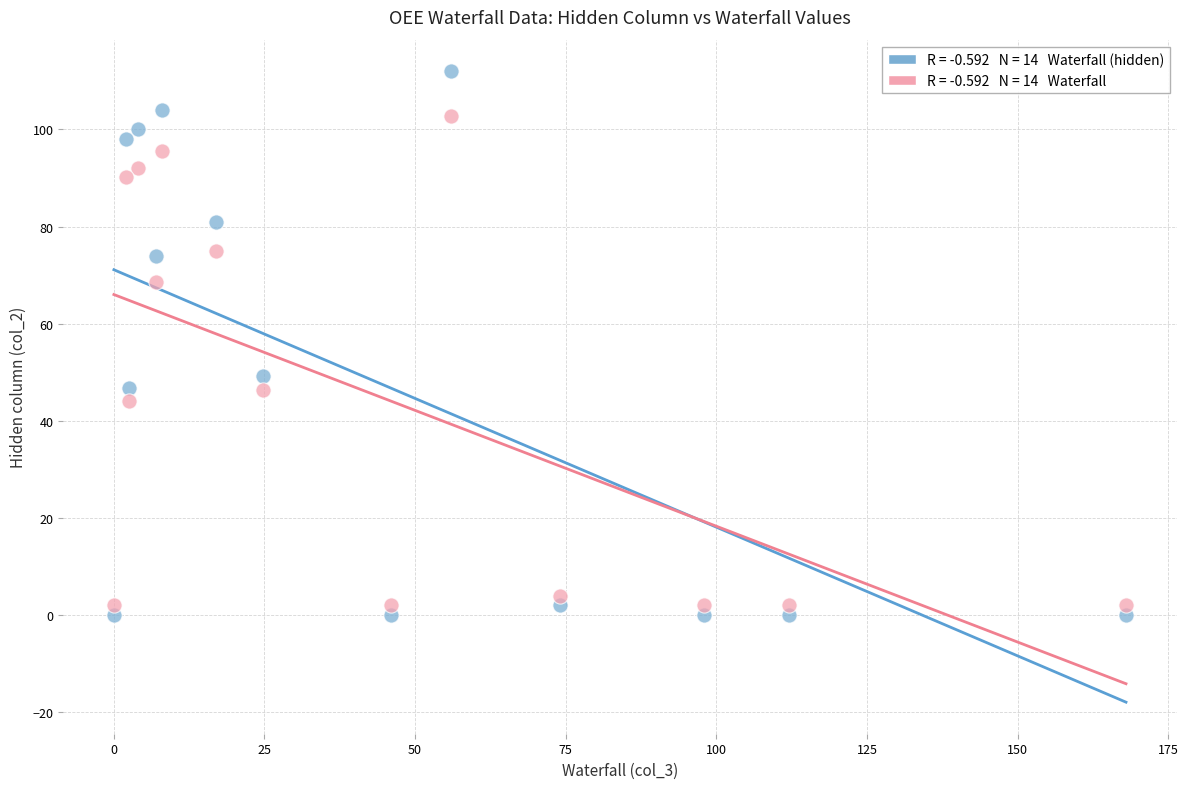

Across all data points, what is the range of X values (max minus min)?

168.0